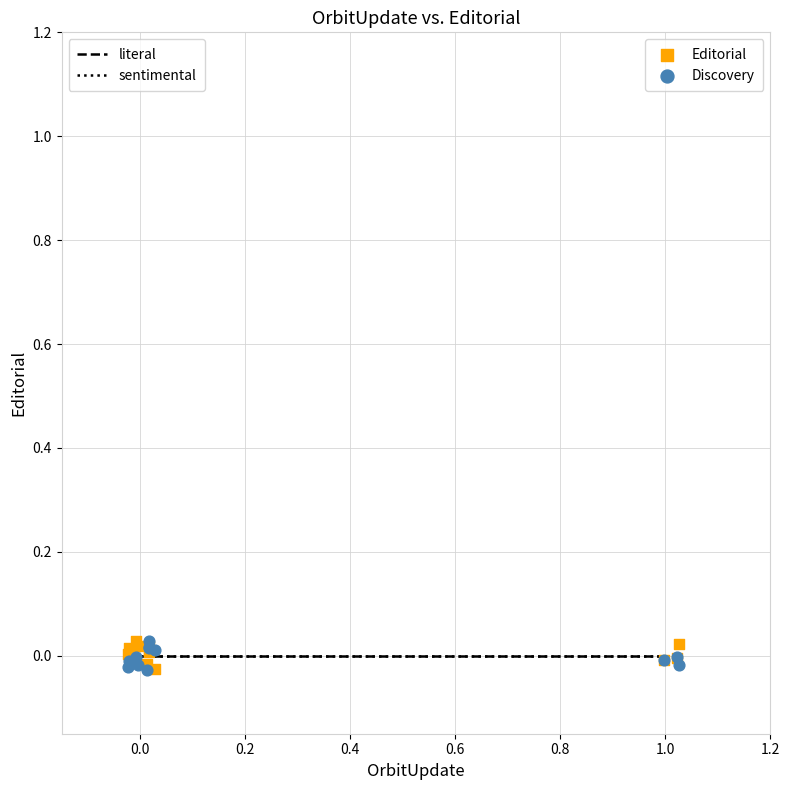

What are all the series names shown in the legend?

Editorial, Discovery